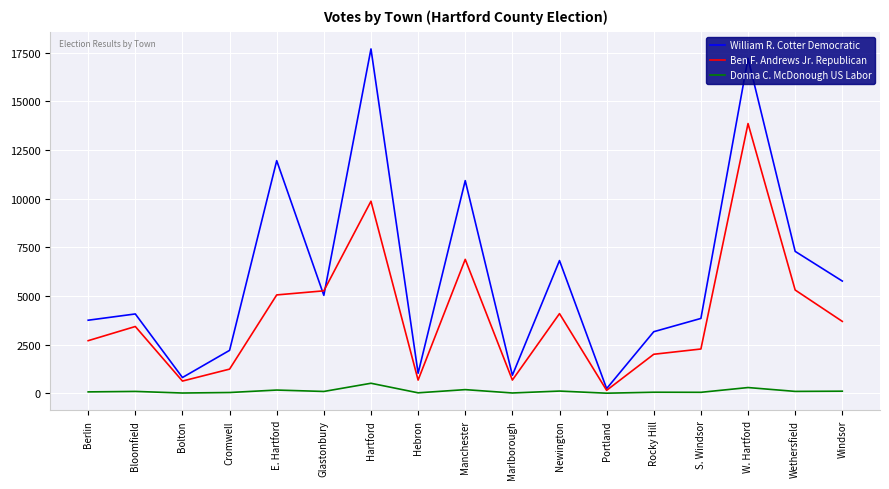

How many values in the Ben F. Andrews Jr. Republican series are below 3432?

8